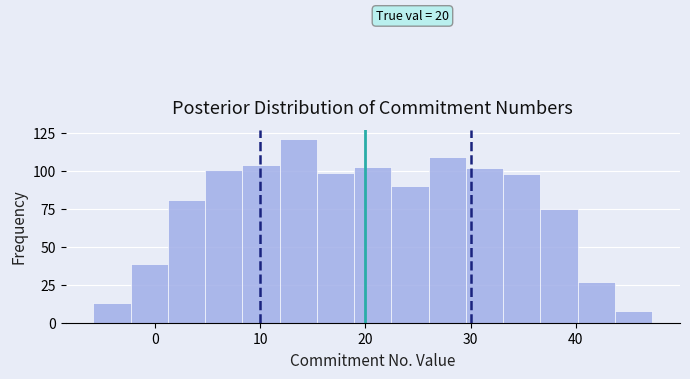

Around what value on the x-axis is the tallest bar? Give the approximate position of its centre, as read against the axis.

14